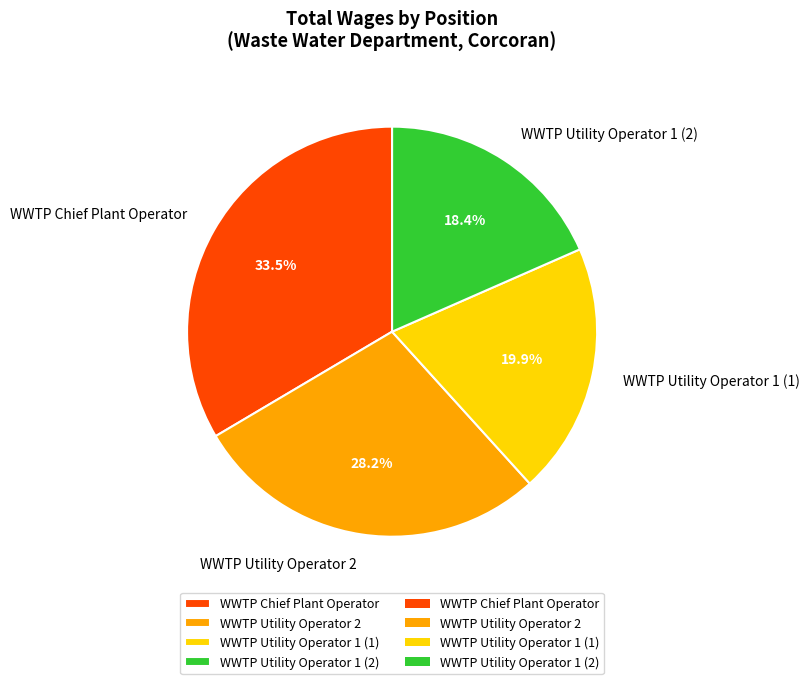

What percentage is NOT represented by WWTP Chief Plant Operator?

66.5%